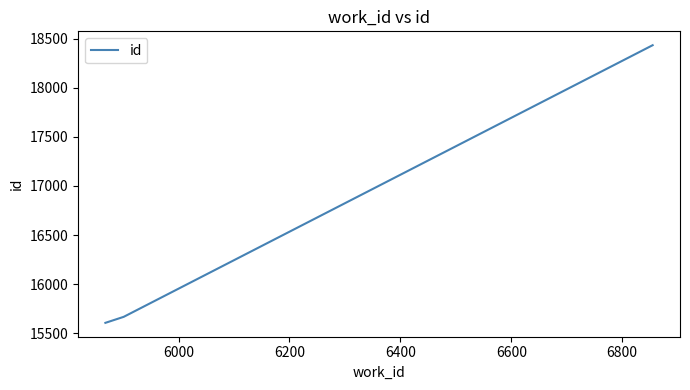

What is the minimum value shown in the chart?

15607